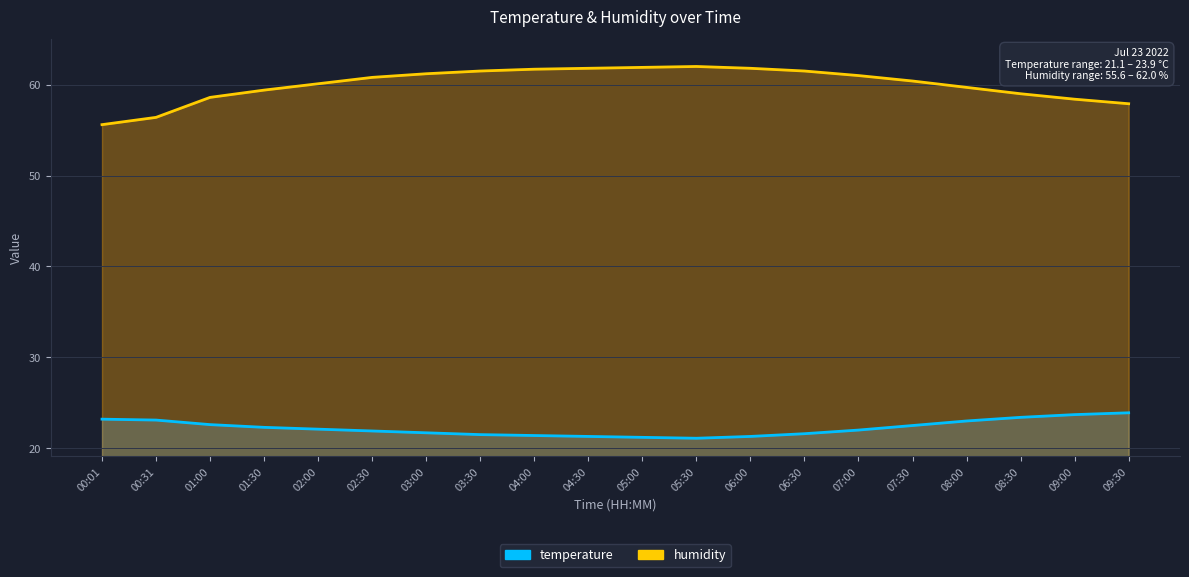

Rank the series at 08:00 from highest to lowest value.

humidity, temperature